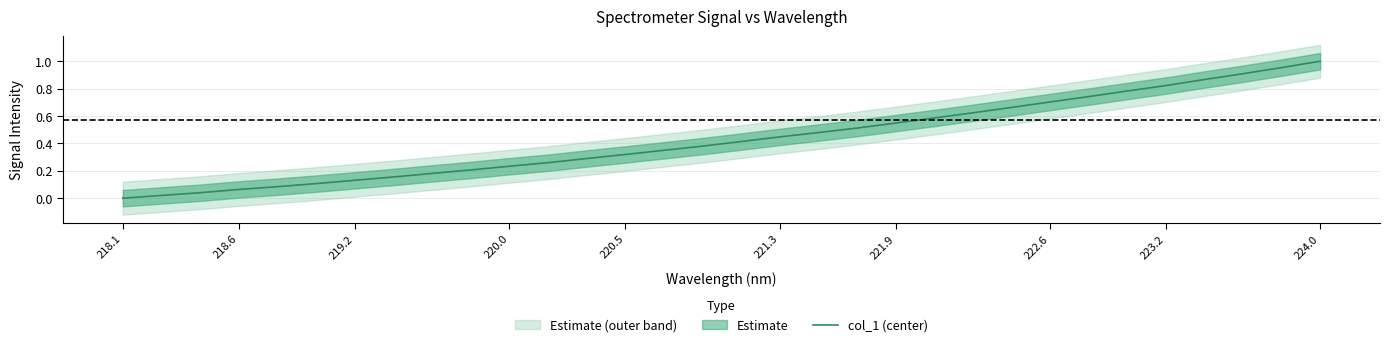

Is it true that col_1 (center) equals 0.3 at 223.2?

False